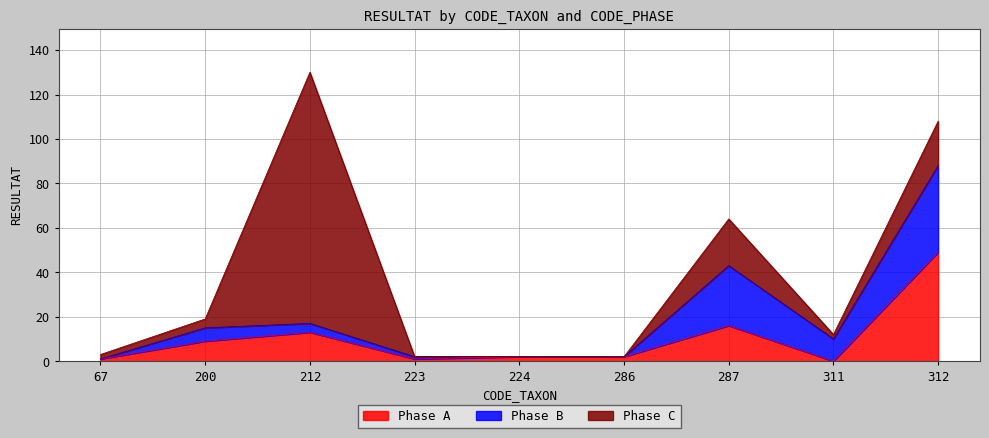

Which series ends up on top after the final intersection of Phase A and Phase B?

Phase A